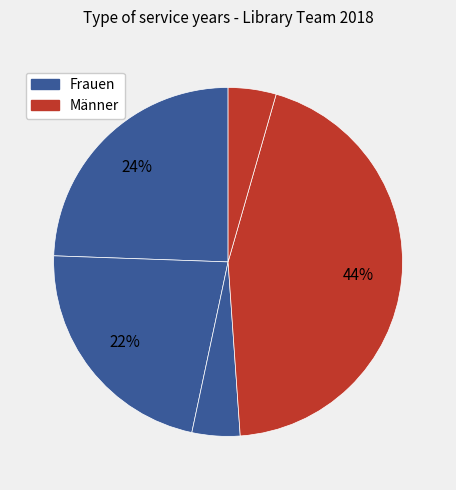

How many slices are in this pie chart?

5